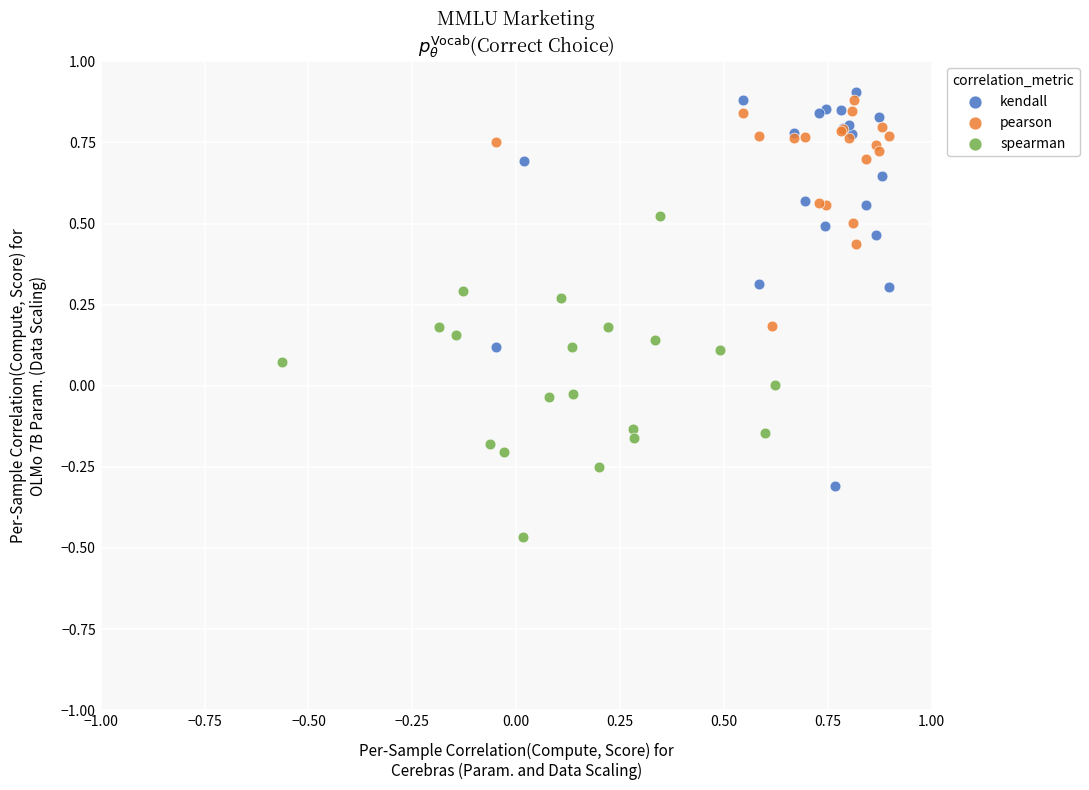

Which series has the widest spread of Y values?

kendall